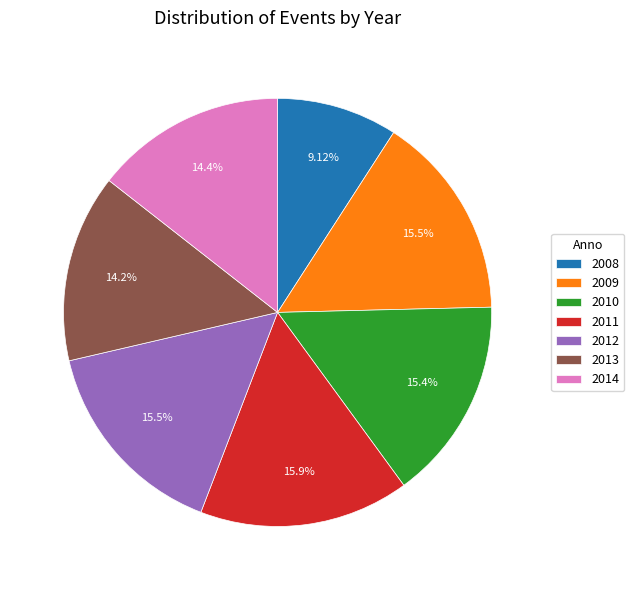

What is the ratio of the value at 2012 to the value at 2013?

1.1